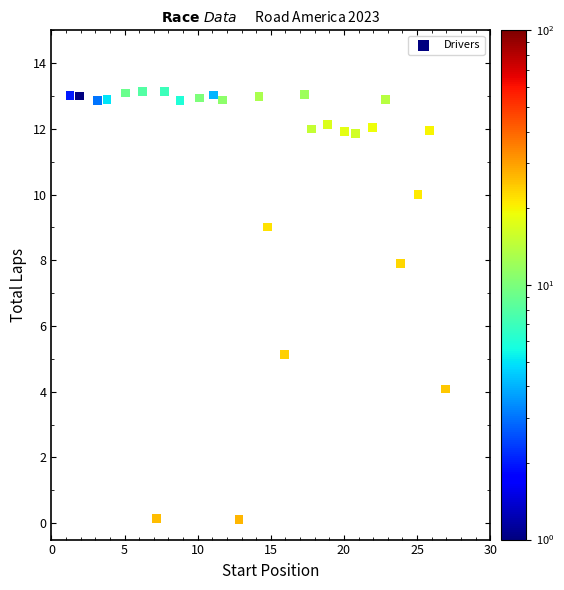

What is the range of Y values (max minus min)?

13.0